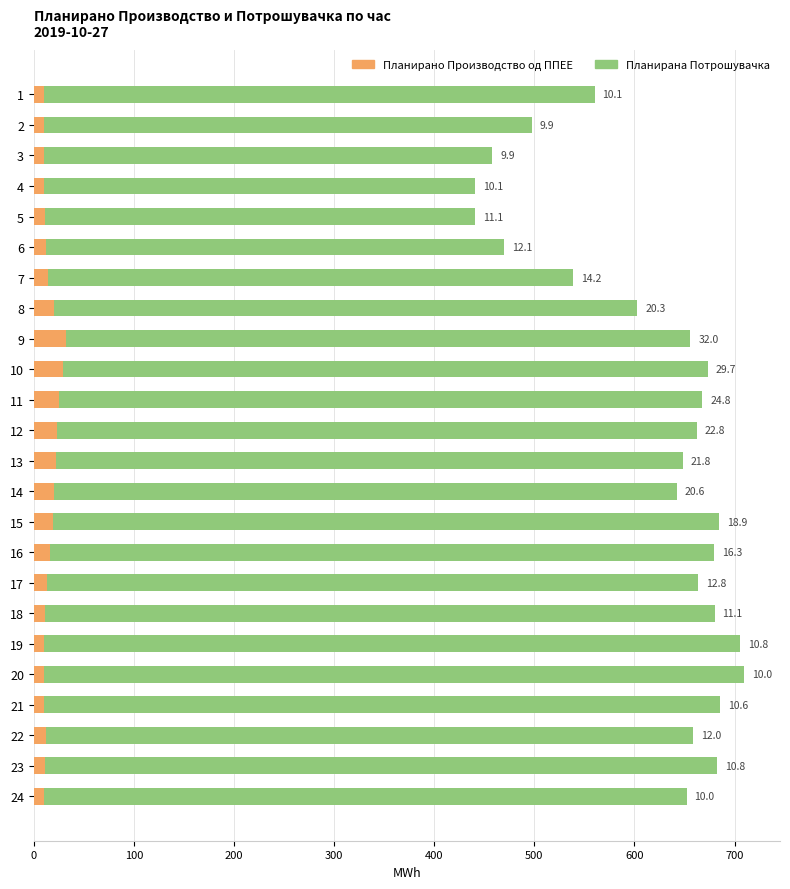

How many values in the Планирано Производство од ППЕЕ series exceed 12?

12